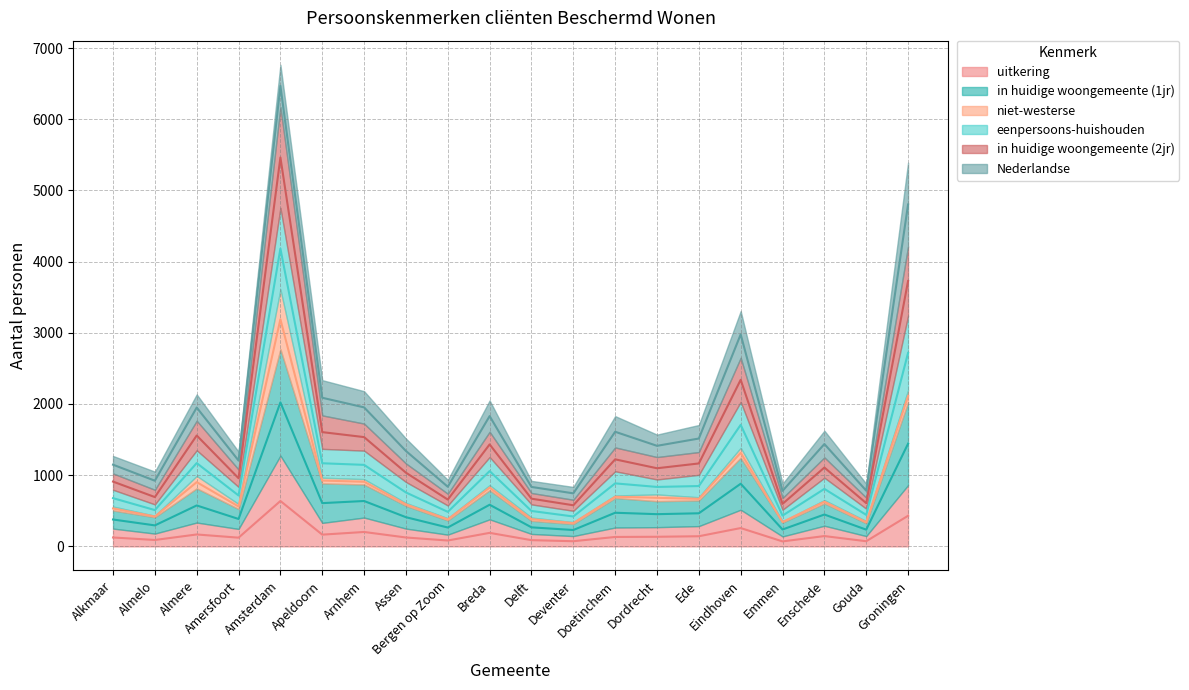

Which category has the lowest value across all series?

Emmen